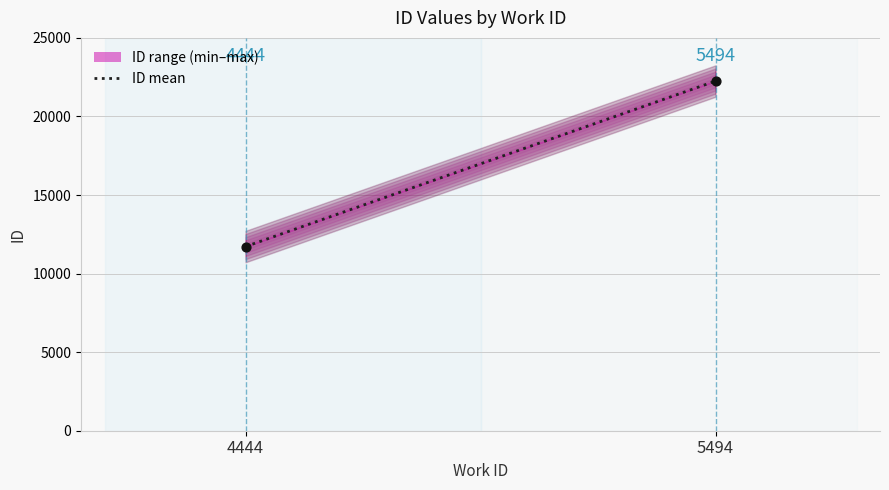

What is the range of Y values (max minus min)?

10533.5